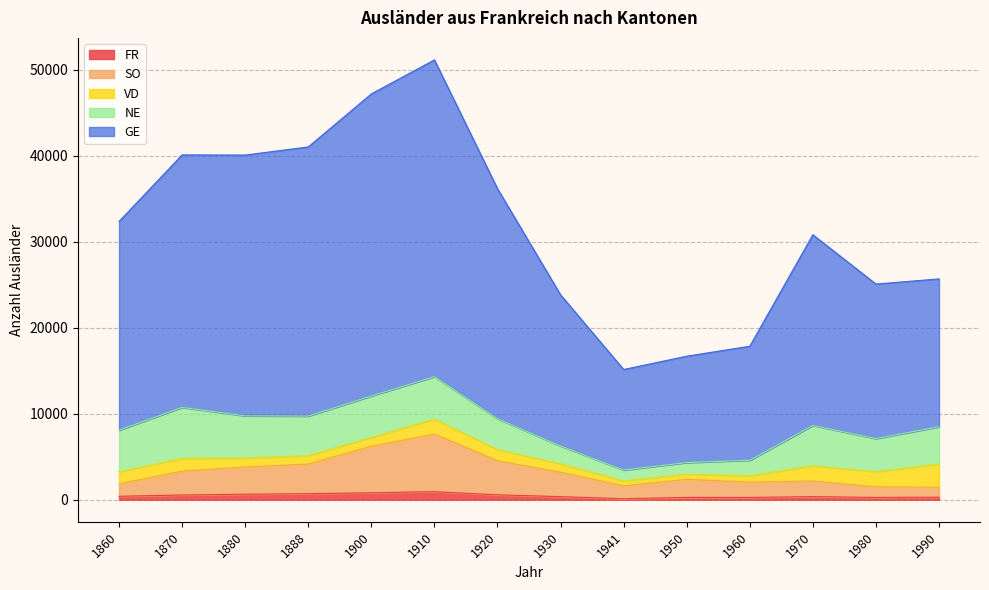

Which series changed the most between 1888 and 1910?

GE